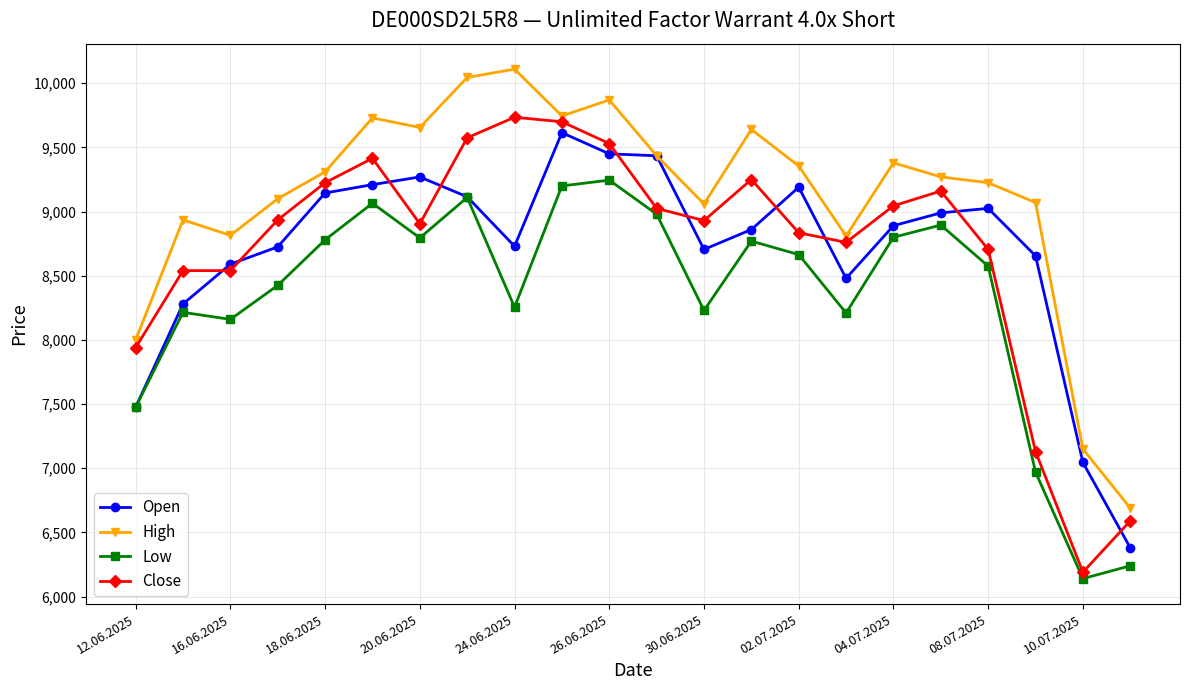

True or false: High has more than 2 interior local peaks.

True